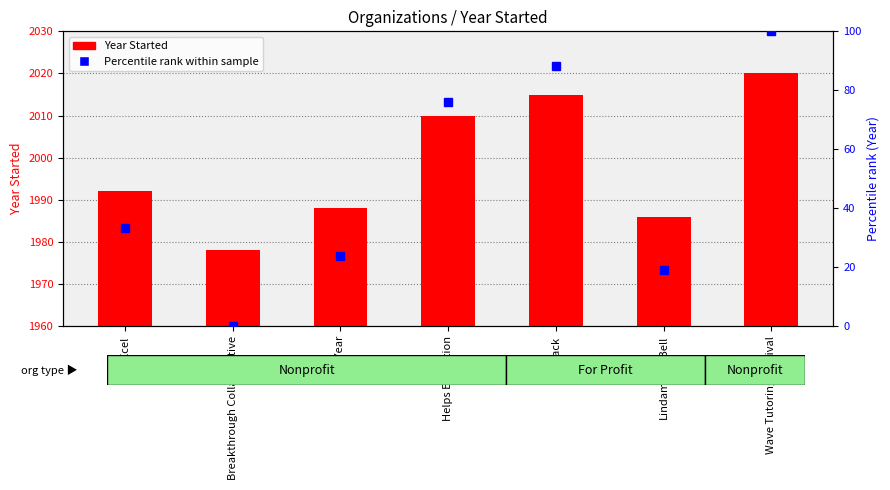

Is the value of Year Started at Helps Education greater than the value of Percentile rank within sample at Lindamood-Bell?

Yes